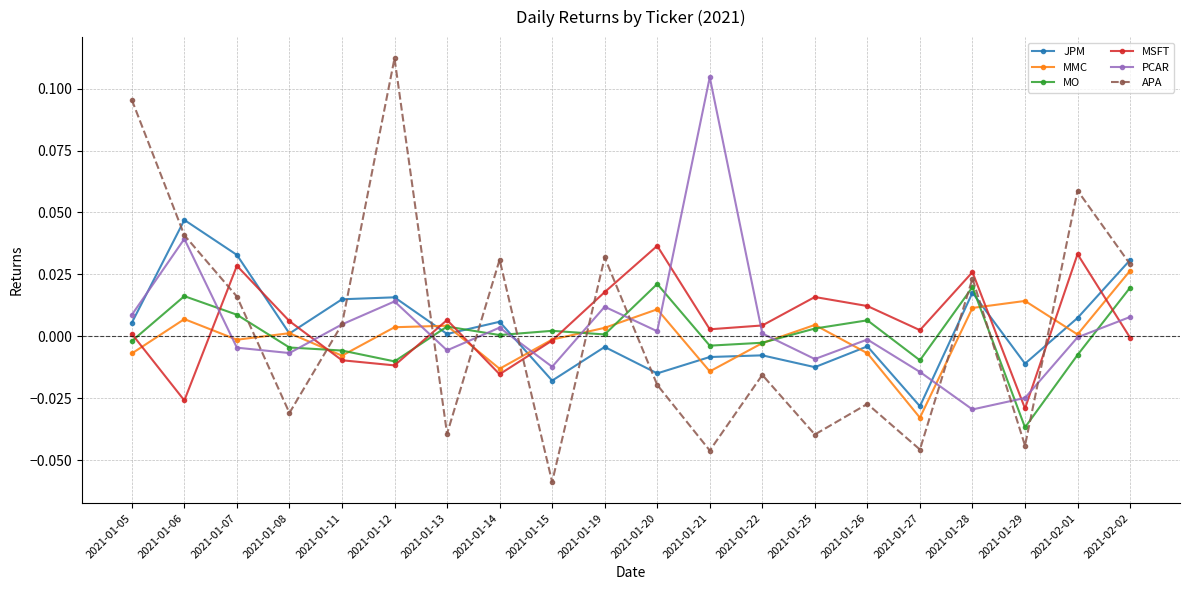

Which series changed the most between 2021-01-11 and 2021-01-12?

APA